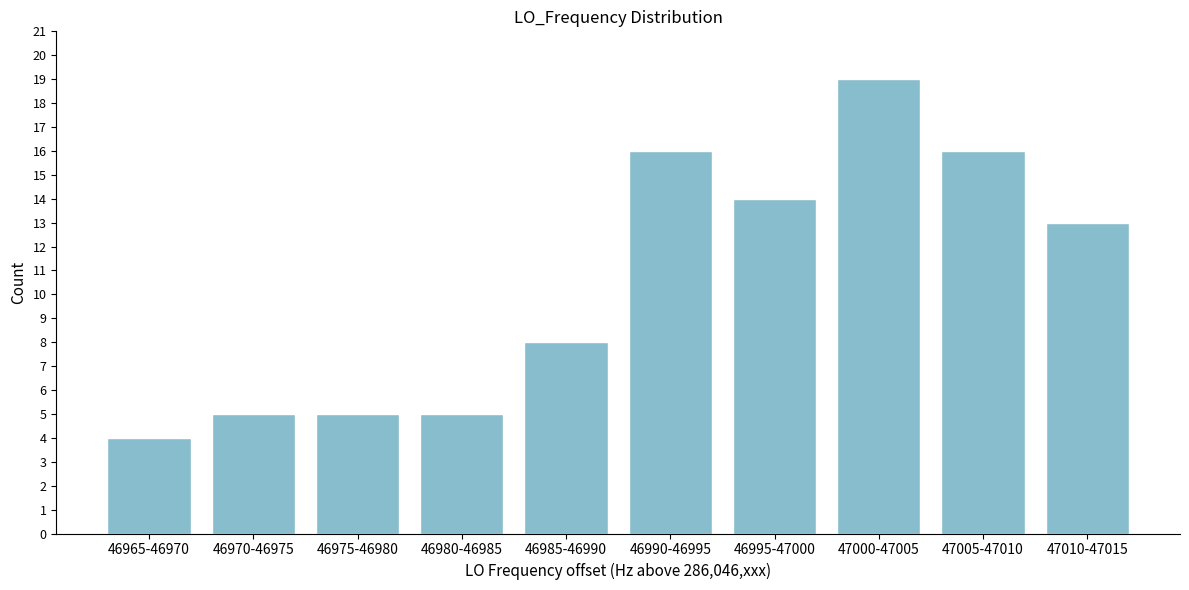

Reading left to right, what are all the values shown in this chart?

4	5	5	5	8	16	14	19	16	13